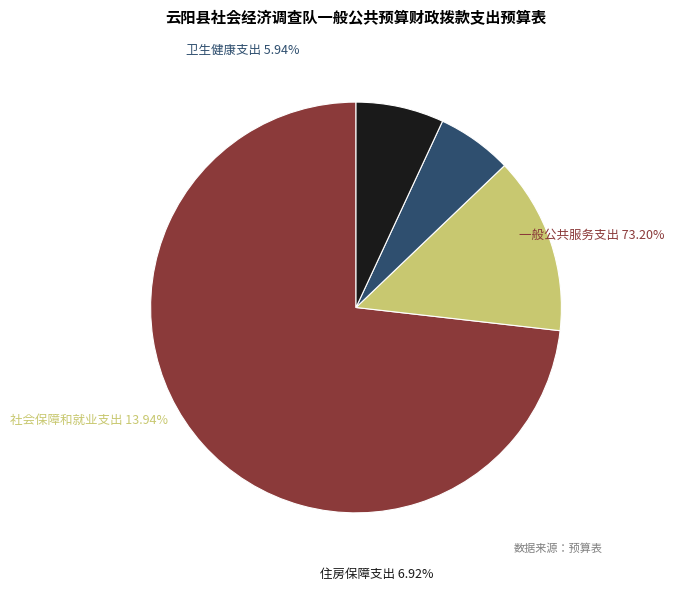

What is the ratio of the value at 社会保障和就业支出 to the value at 一般公共服务支出?

0.2